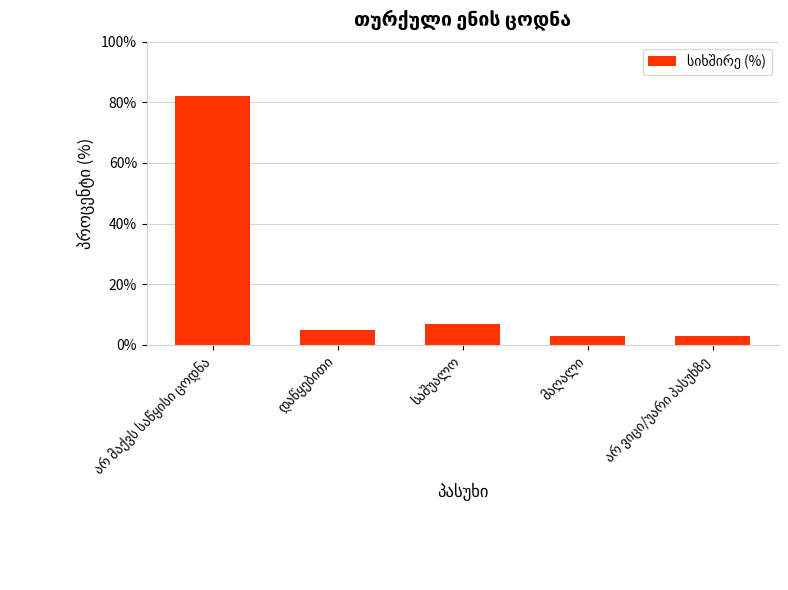

What is the minimum value shown in the chart?

3